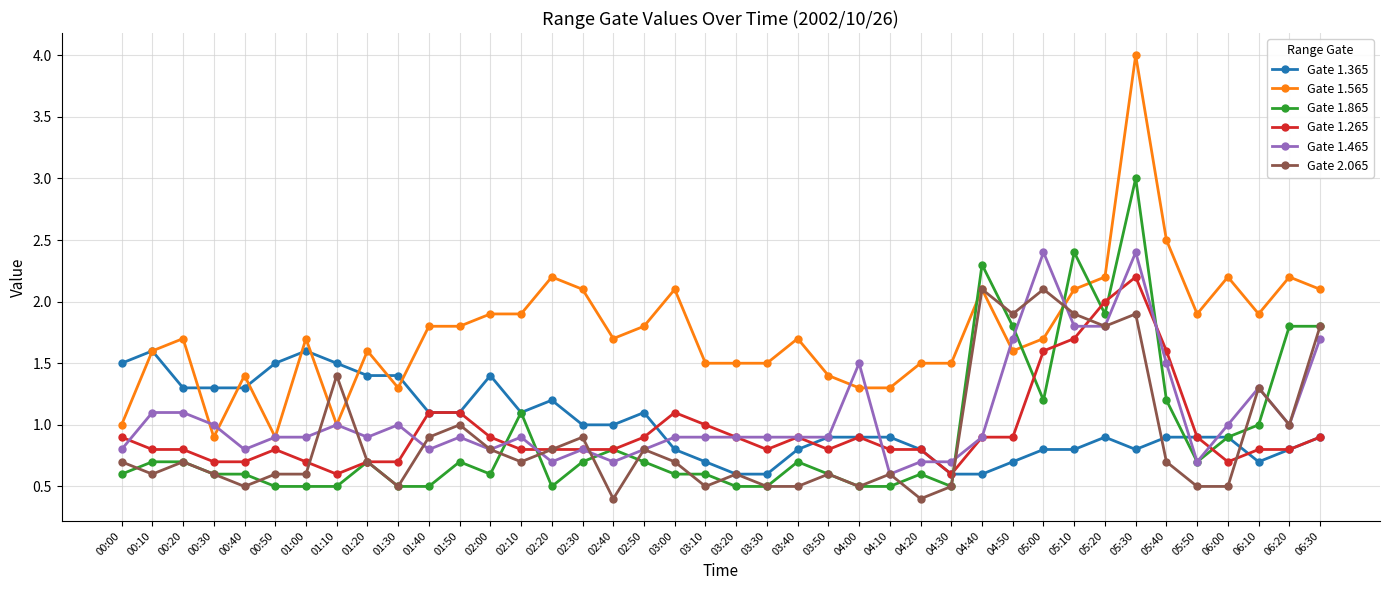

True or false: Gate 2.065 has more than 2 points higher than both neighbors.

True